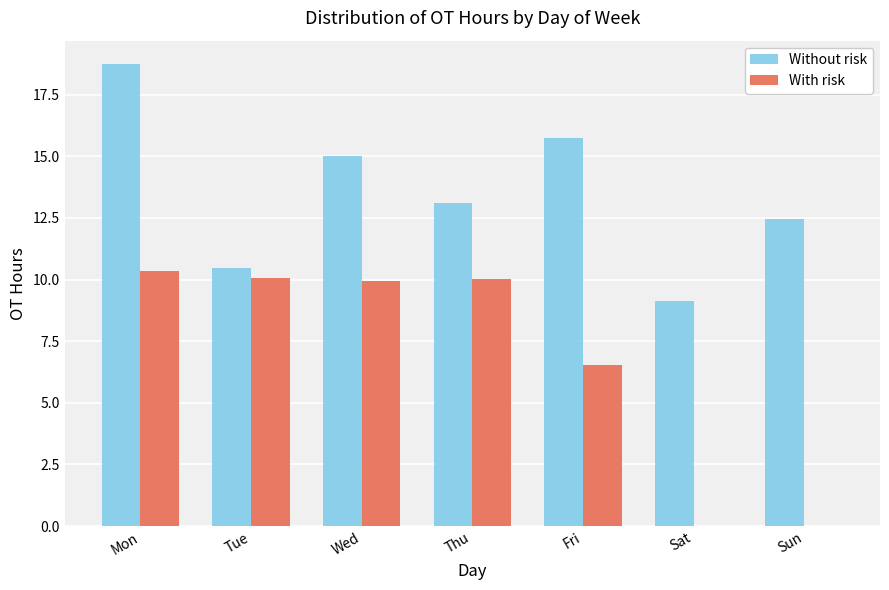

The value of Without risk at Sun is 12.5. True or false?

True